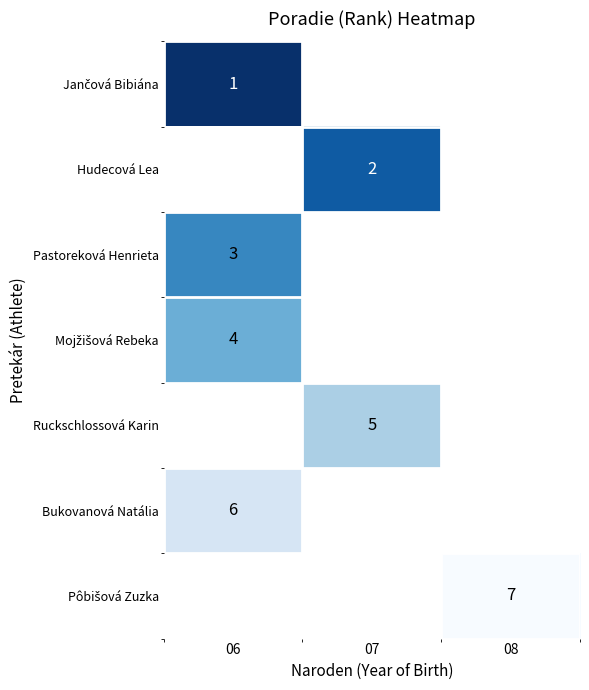

Is it true that Pastoreková Henrieta equals 5 at 06?

False